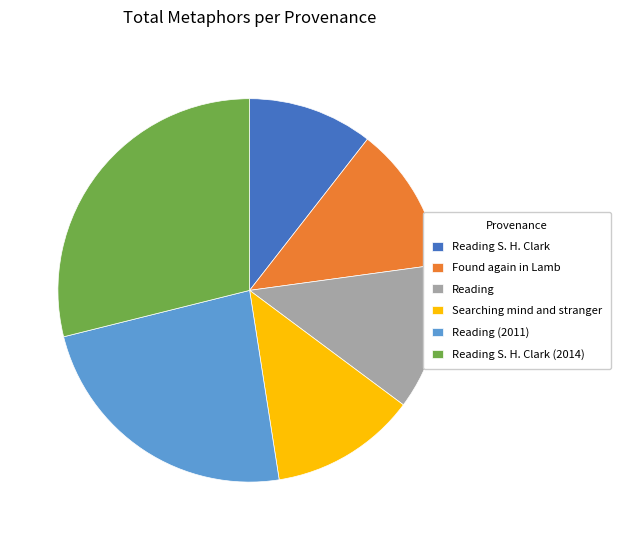

Which category has the smallest portion of the pie?

Reading S. H. Clark